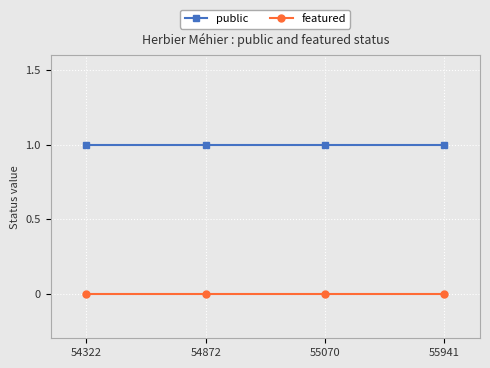

True or false: featured and public cross at least once.

False